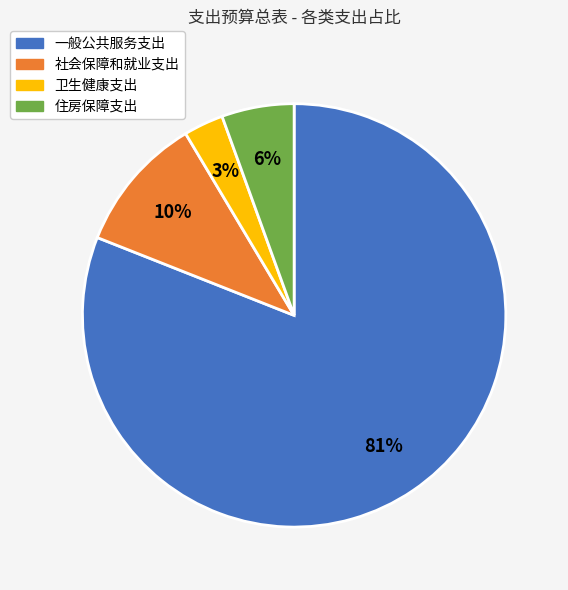

To the nearest percent, what percentage of the pie is 住房保障支出?

6%